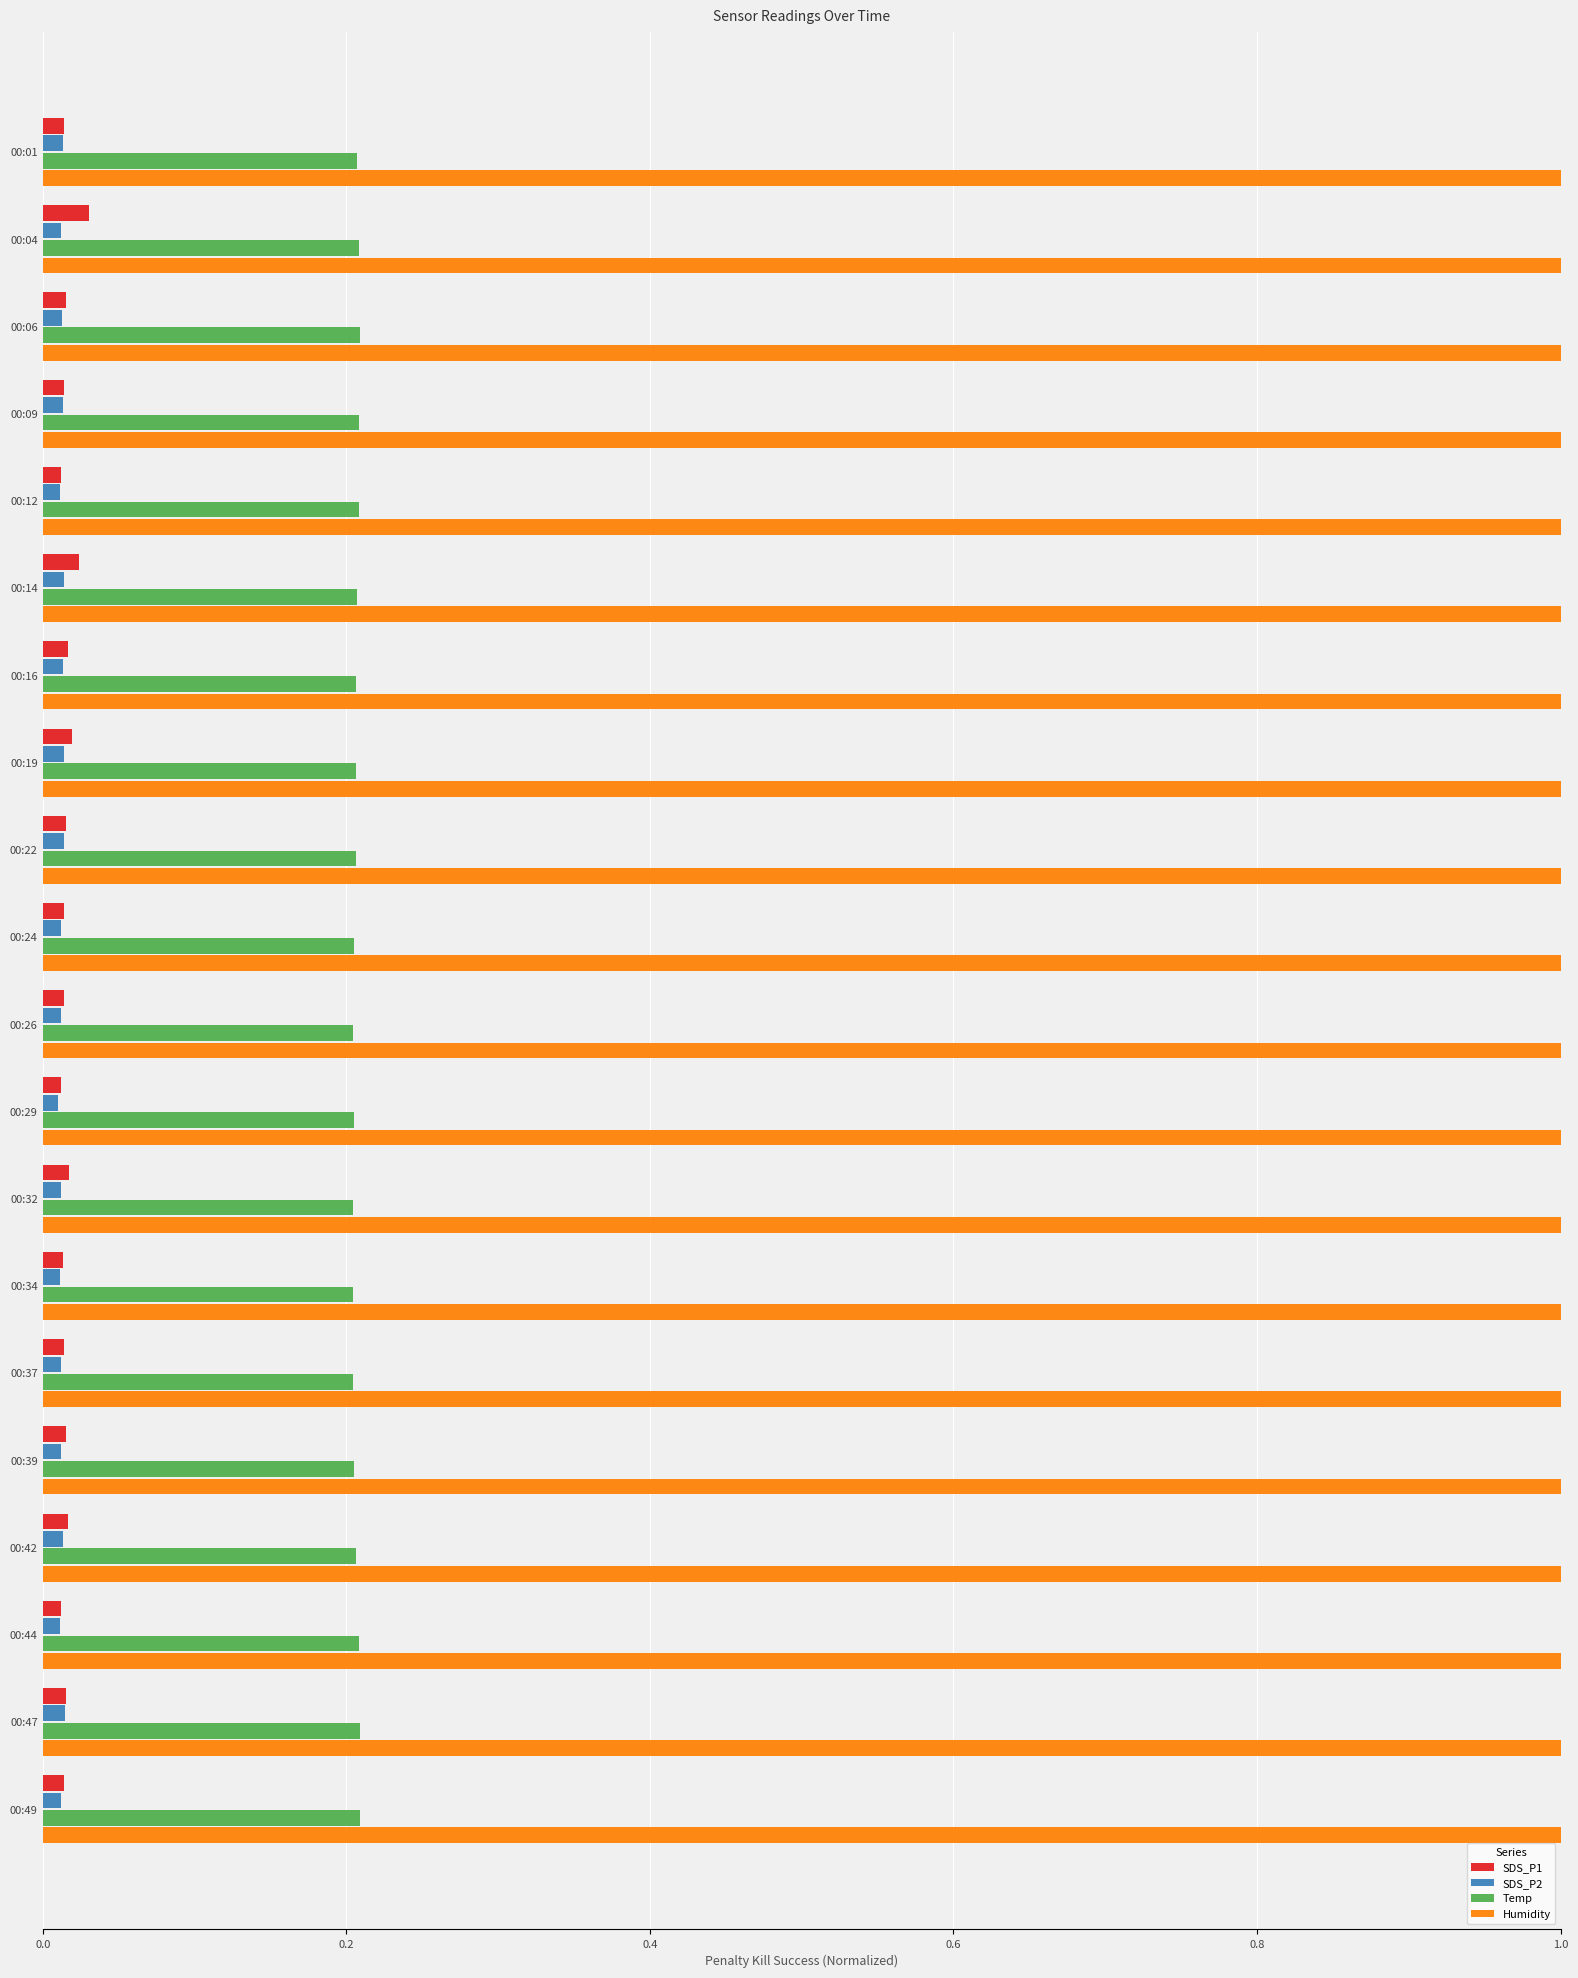

How many SDS_P2 values are between 0 and 1?

20